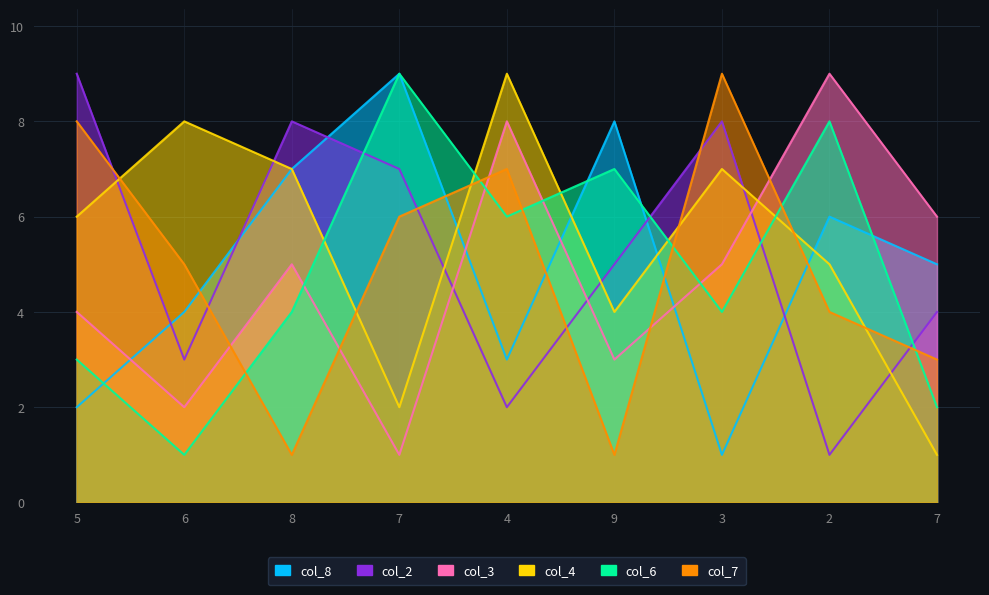

At how many categories does at least one series exceed 1?

9